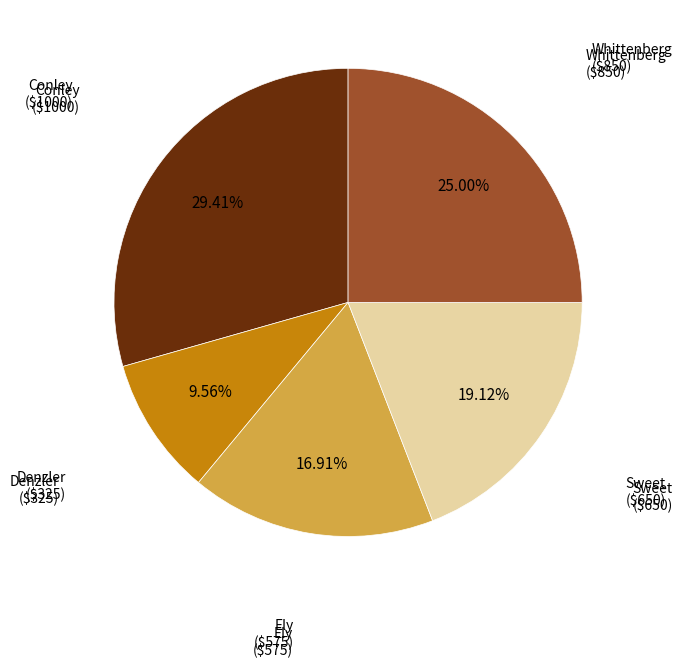

Does any single category account for the majority?

No